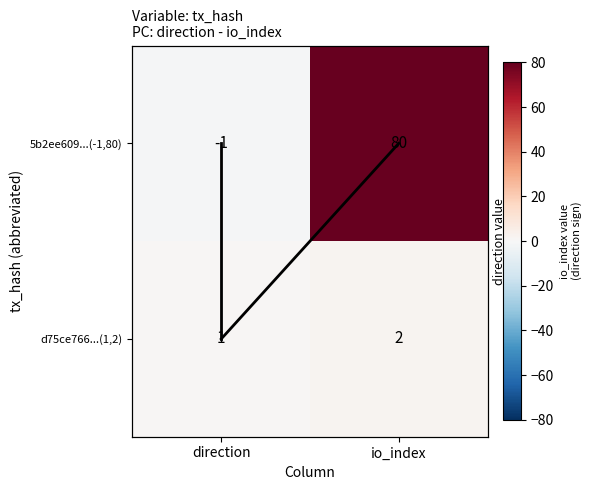

At how many categories does at least one series exceed 43?

1